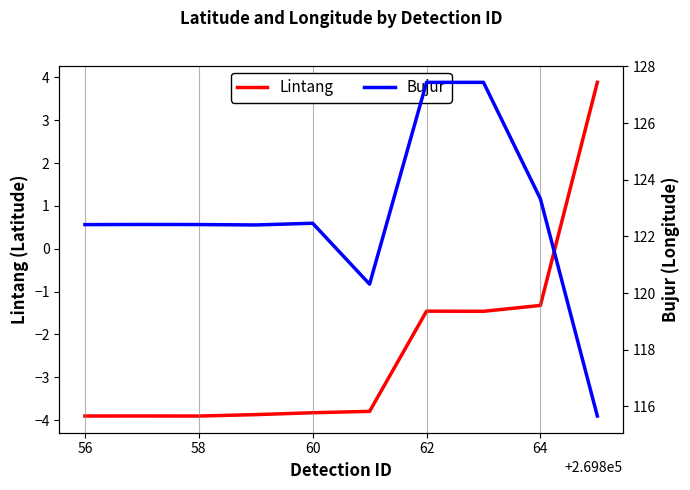

At how many categories does at least one series exceed 51?

10